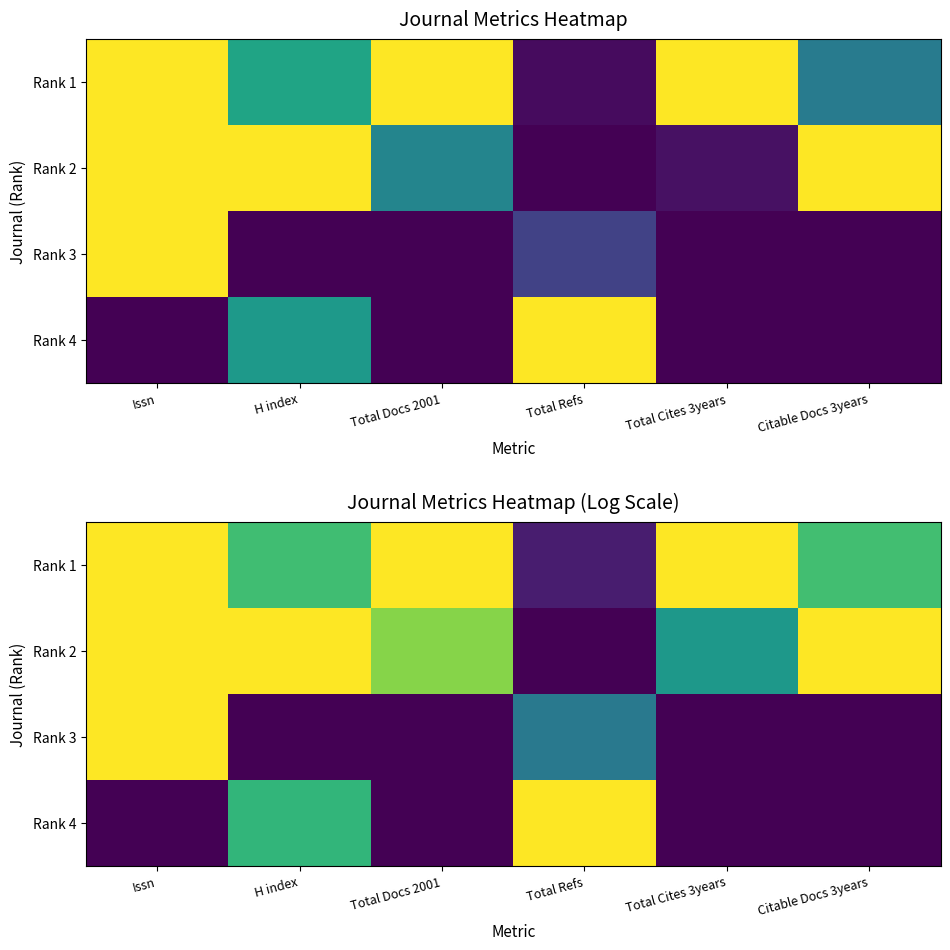

Where is Rank 1 nearest to the value 0?

Total Refs